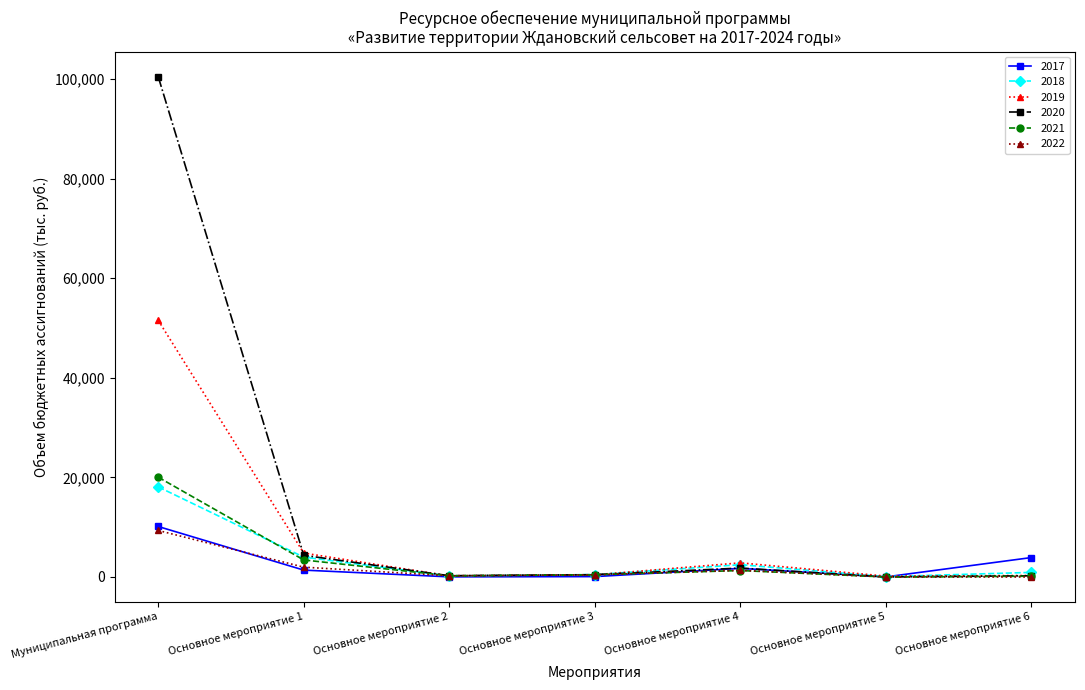

At which category does the chart reach its peak across all series?

Муниципальная программа